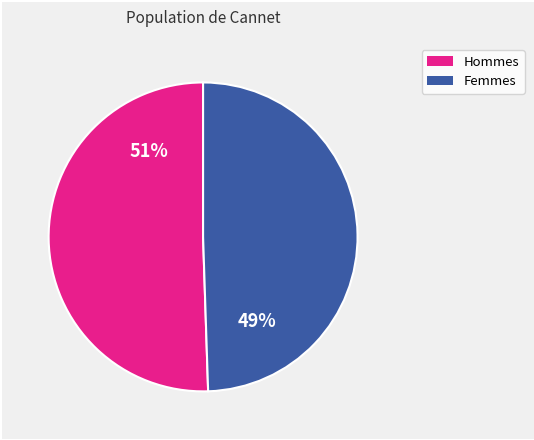

Does any single category account for the majority?

Yes